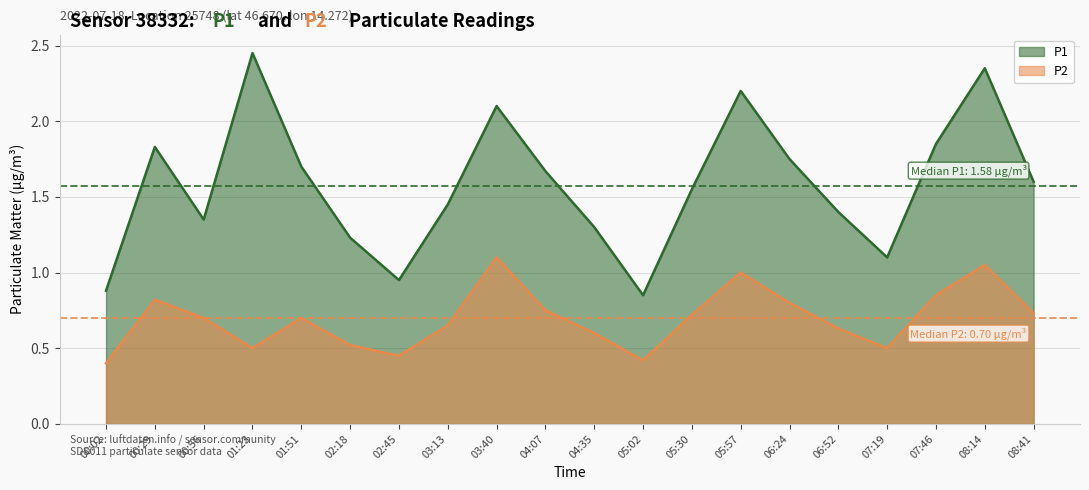

What is the label of the 4th point from the left?

01:23